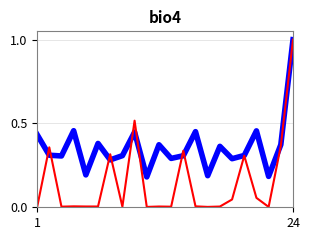

What is the greatest value displayed?

1.0